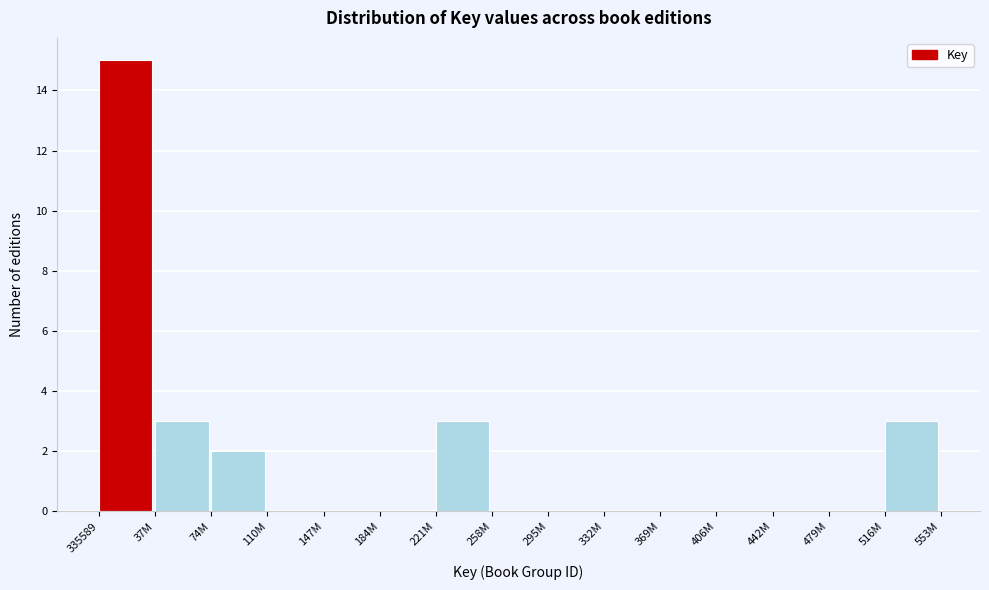

Reading left to right, list all the values displayed in this chart.

335589=15	37M=3	74M=2	110M=0	147M=0	184M=0	221M=3	258M=0	295M=0	332M=0	369M=0	406M=0	442M=0	479M=0	516M=3